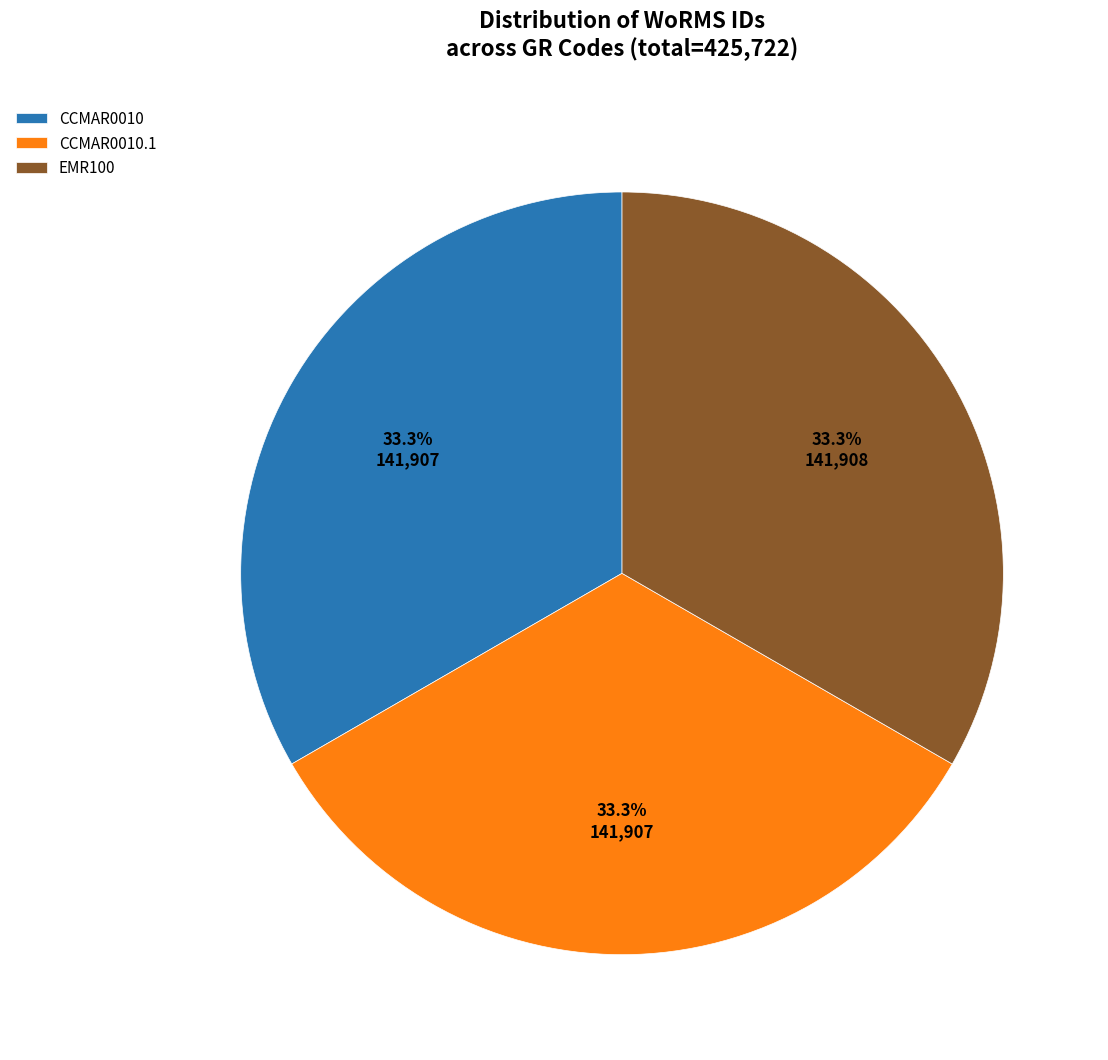

What is the ratio of the value at CCMAR0010 to the value at EMR100?

1.0